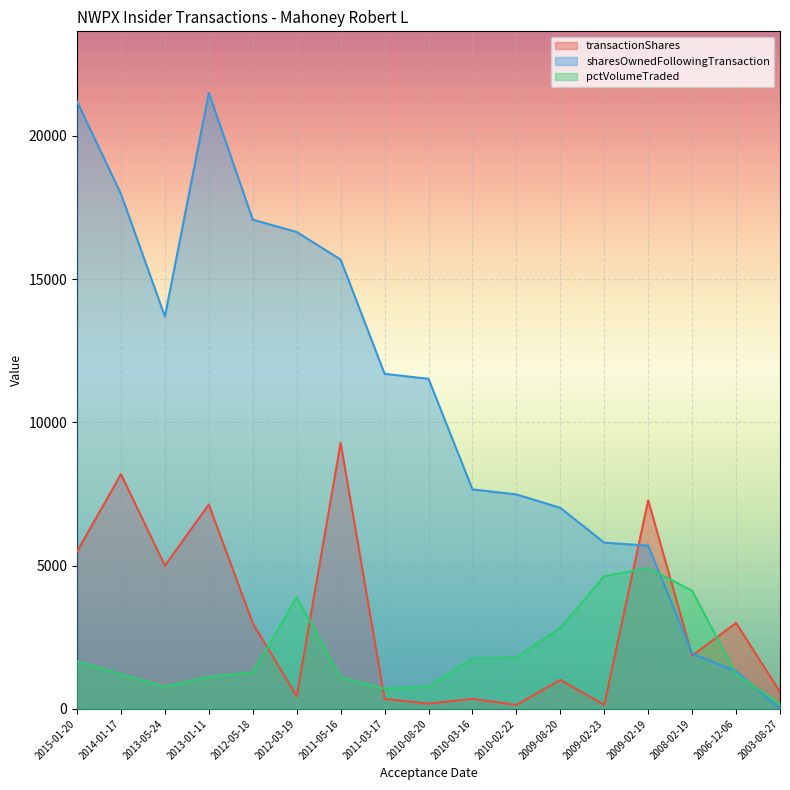

The sharesOwnedFollowingTransaction series shows 17078 at 2012-05-18. True or false?

True